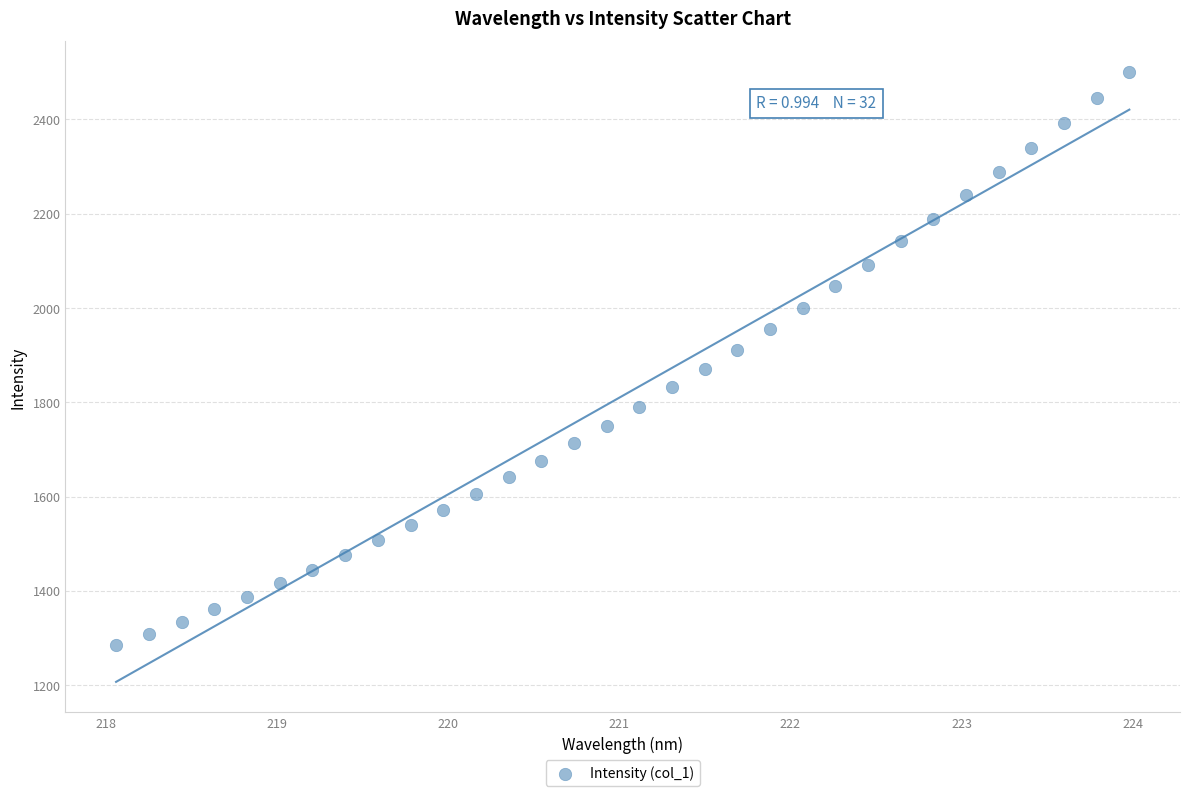

What is the range of Y values (max minus min)?

1216.1